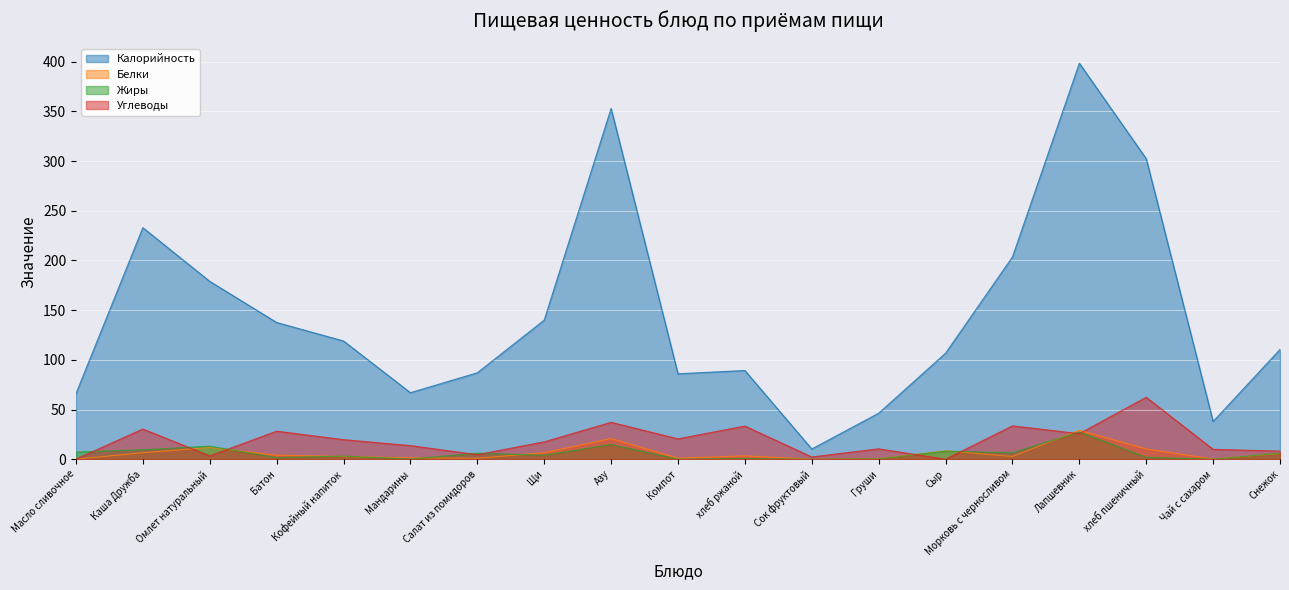

Rank the categories by Калорийность value from lowest to highest.

Сок фруктовый, Чай с сахаром, Груши, Масло сливочное, Мандарины, Компот, Салат из помидоров, хлеб ржаной, Сыр, Снежок, Кофейный напиток, Батон, Щи, Омлет натуральный, Морковь с черносливом, Каша Дружба, хлеб пшеничный, Азу, Лапшевник